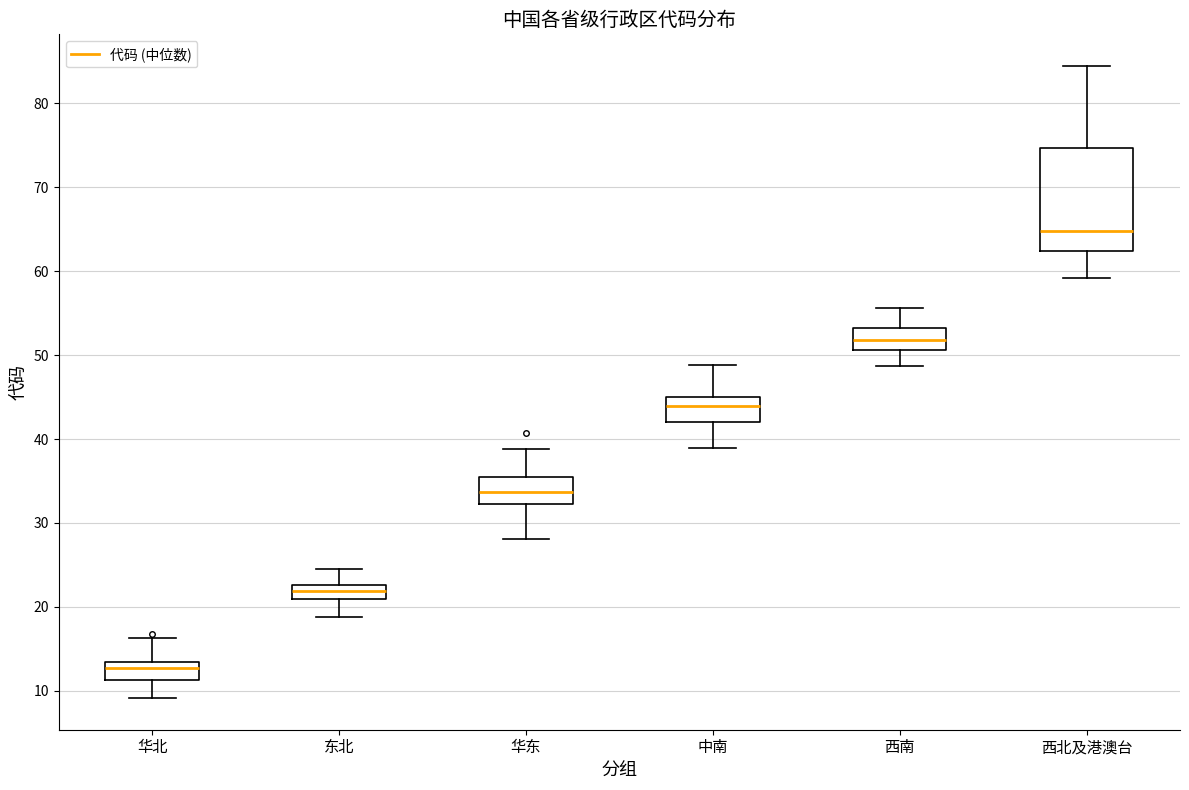

Where is the upper edge of the box for 华东 on the y-axis? The values are not printed on the chart, so give them approximately, as read against the axis.

36